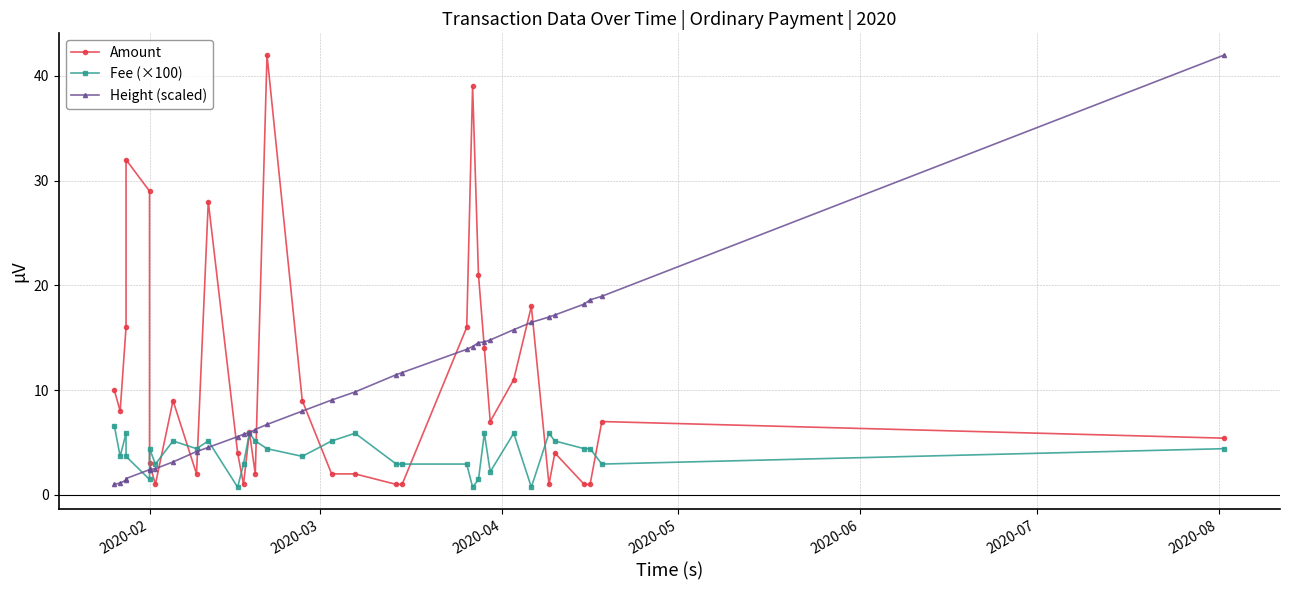

How many lines are shown in the chart?

3